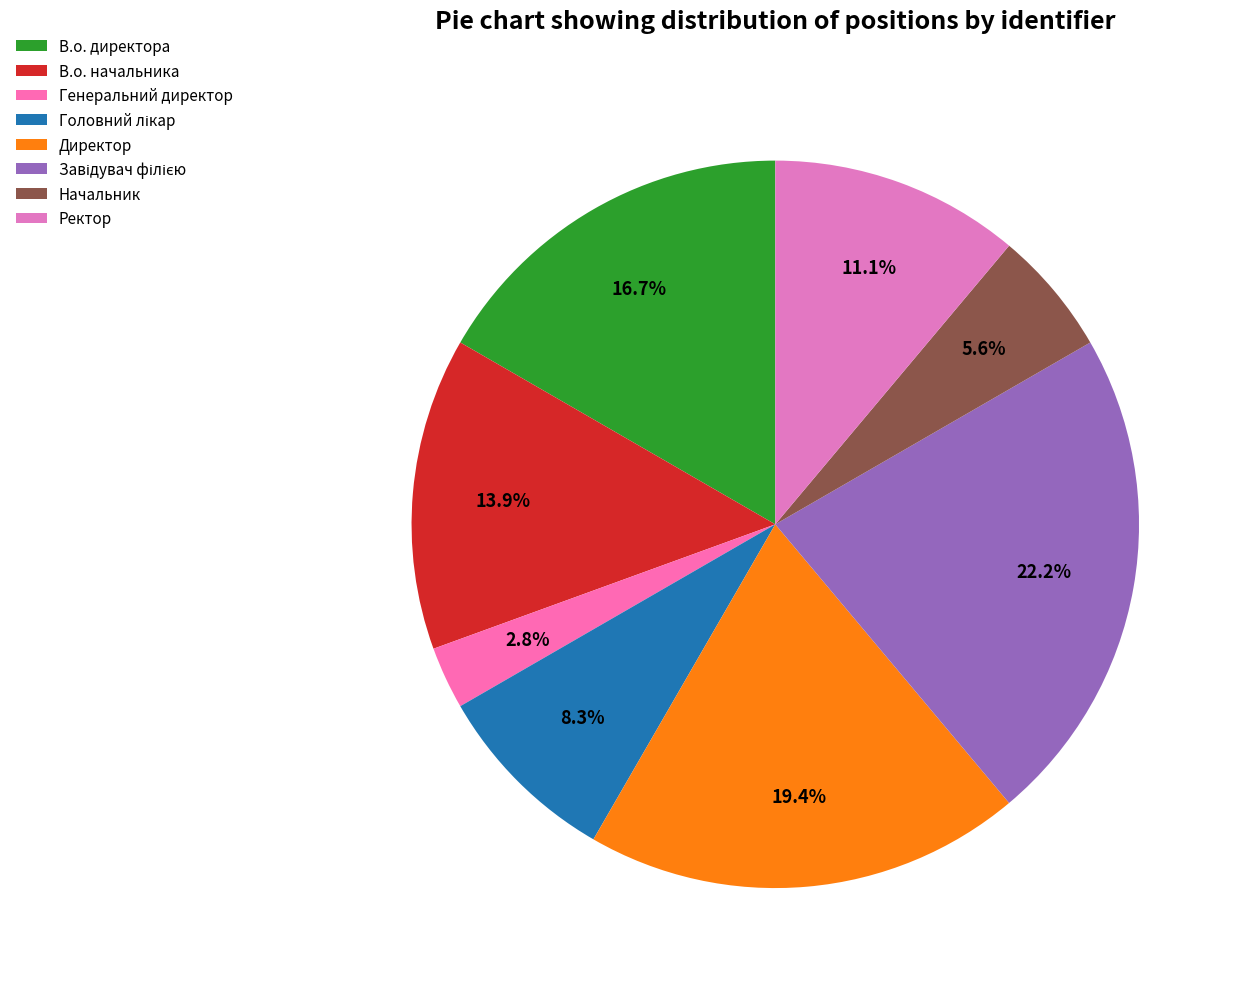

Which slice is the smallest?

Генеральний директор